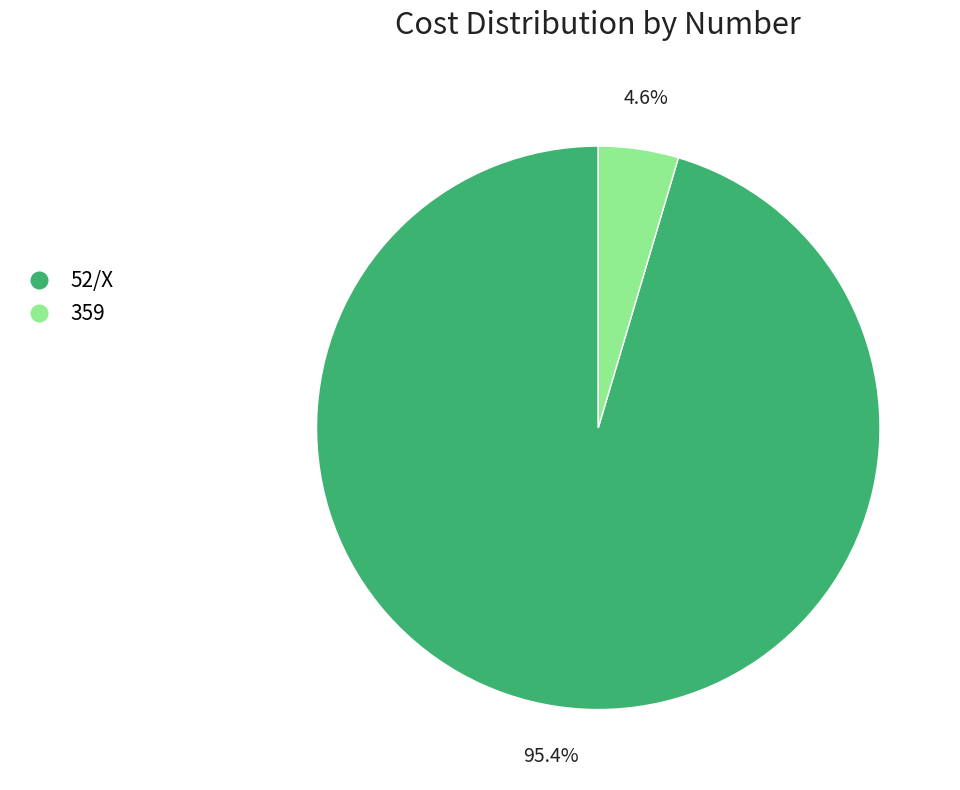

How much of the chart is everything except 52/X?

4.6%